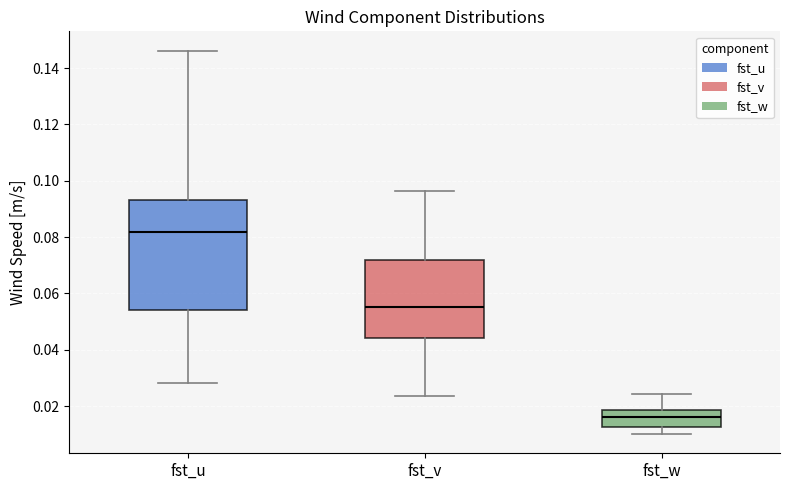

Reading left to right, transcribe this box plot: for each box, give where its median line is, the range the box spans, and where its two whiskers end, as read against the y-axis. The values are not printed on the chart, so give them approximately, as read against the axis.

fst_u: median 0.082, box 0.054 to 0.094, whiskers 0.028 to 0.146
fst_v: median 0.056, box 0.044 to 0.072, whiskers 0.024 to 0.096
fst_w: median 0.016, box 0.012 to 0.018, whiskers 0.010 to 0.024